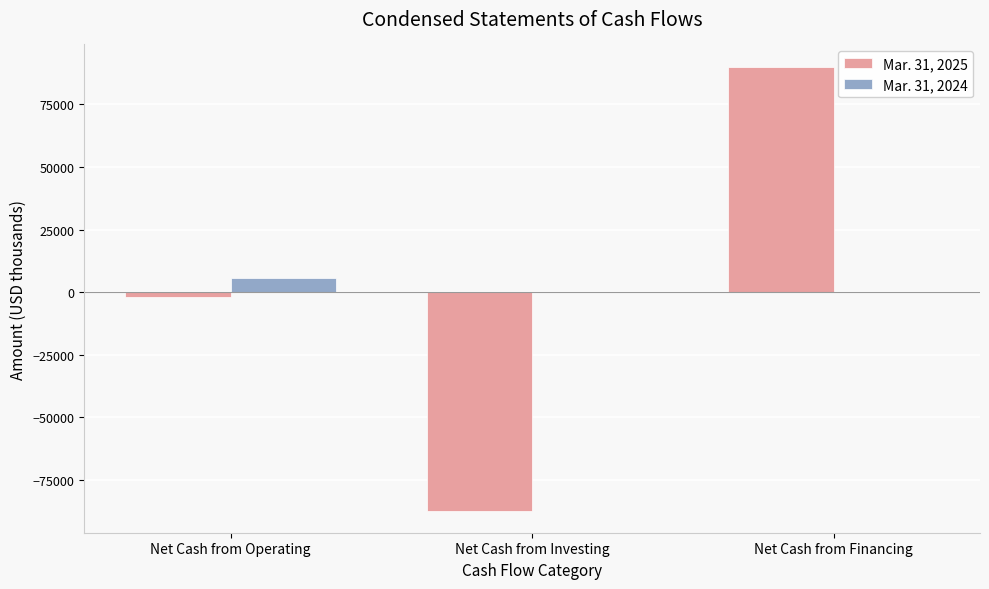

The value of Mar. 31, 2025 at Net Cash from Investing is -87310. True or false?

True